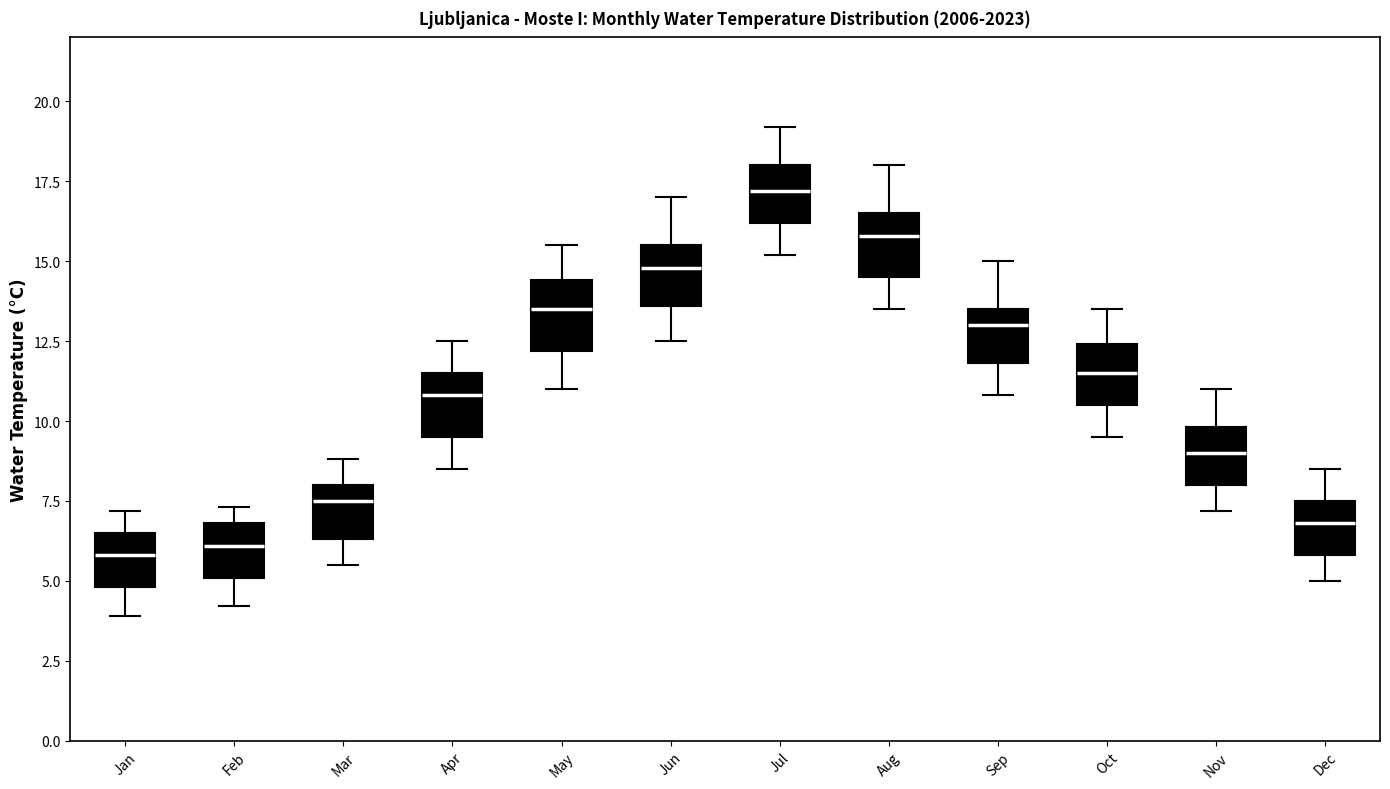

Where does the upper whisker of the box for Apr end on the y-axis? The values are not printed on the chart, so give them approximately, as read against the axis.

12.5